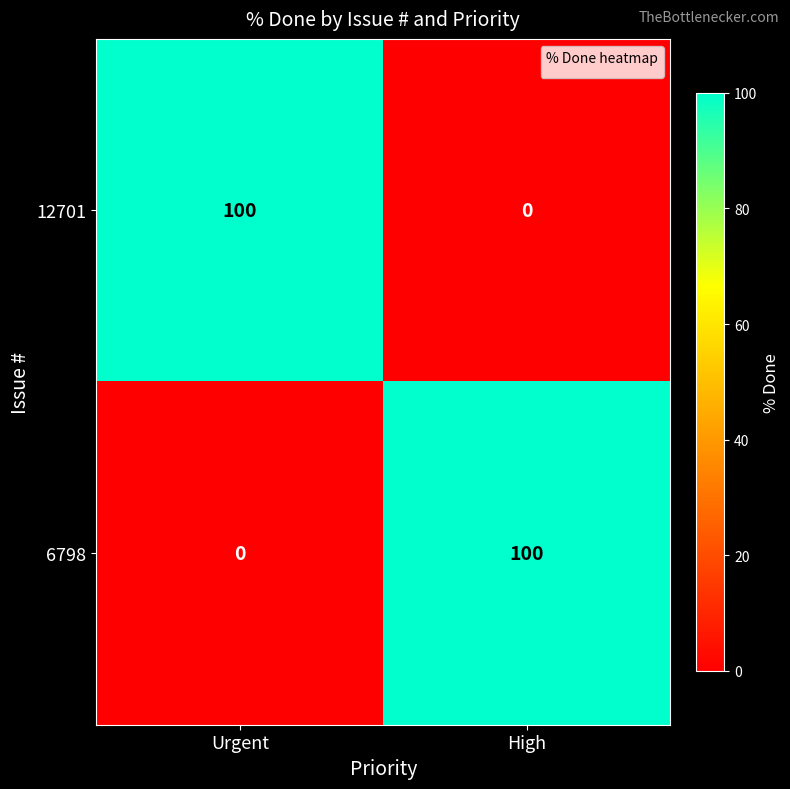

What is the total value across all series at High?

100